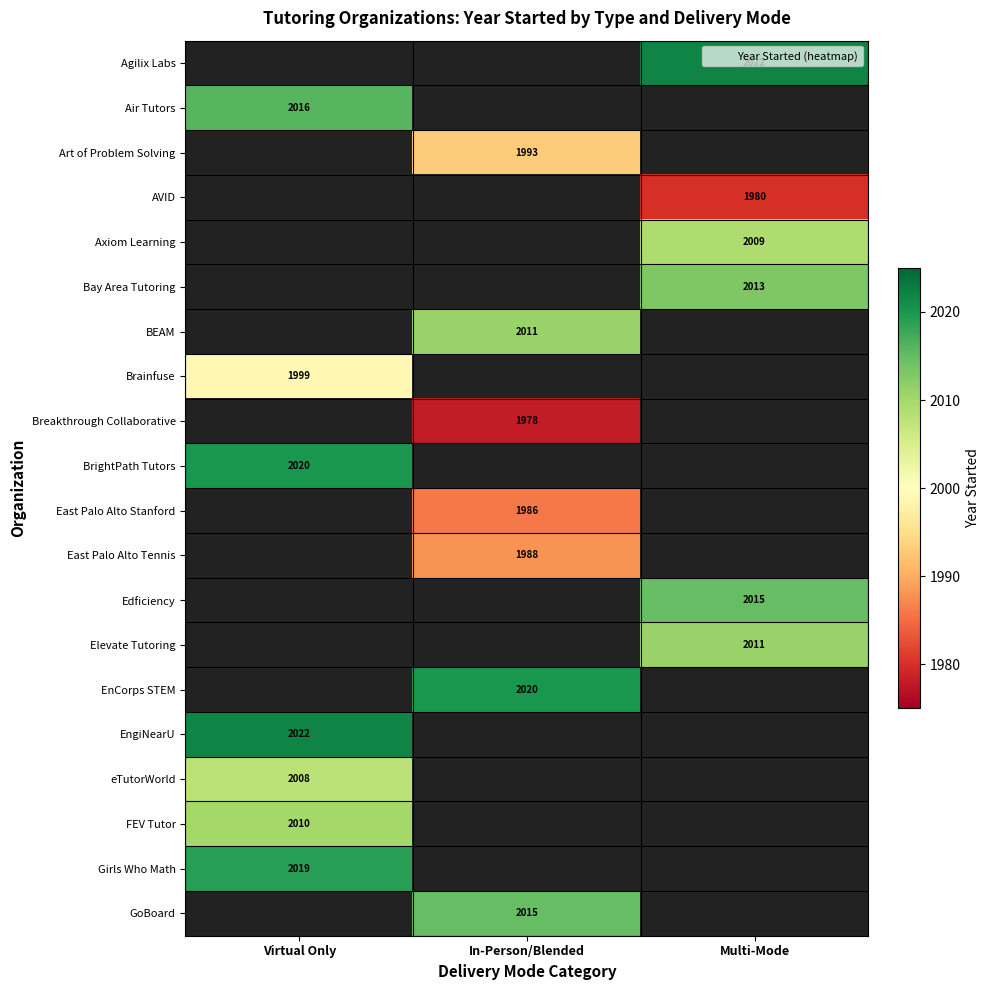

Which category has the highest value across all series?

Multi-Mode